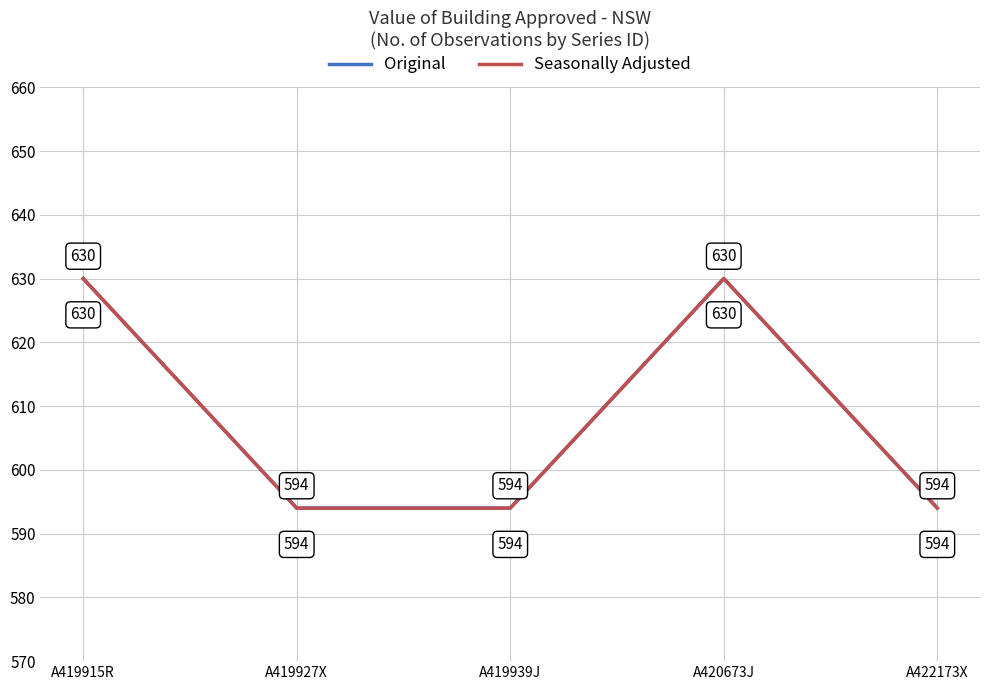

Between A419927X and A419915R, which is larger?

A419915R